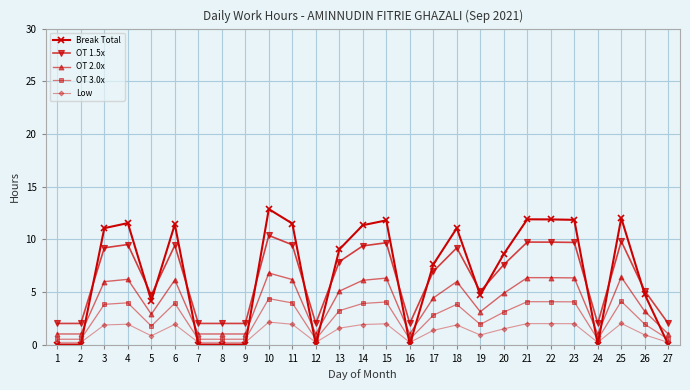

True or false: Break Total has more than 2 points higher than both neighbors.

True